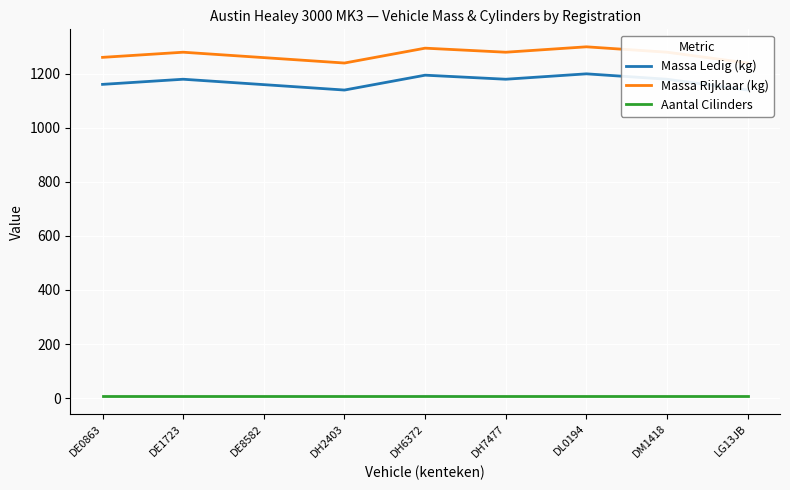

Which series changed the most between DH2403 and DM1418?

Massa Ledig (kg)